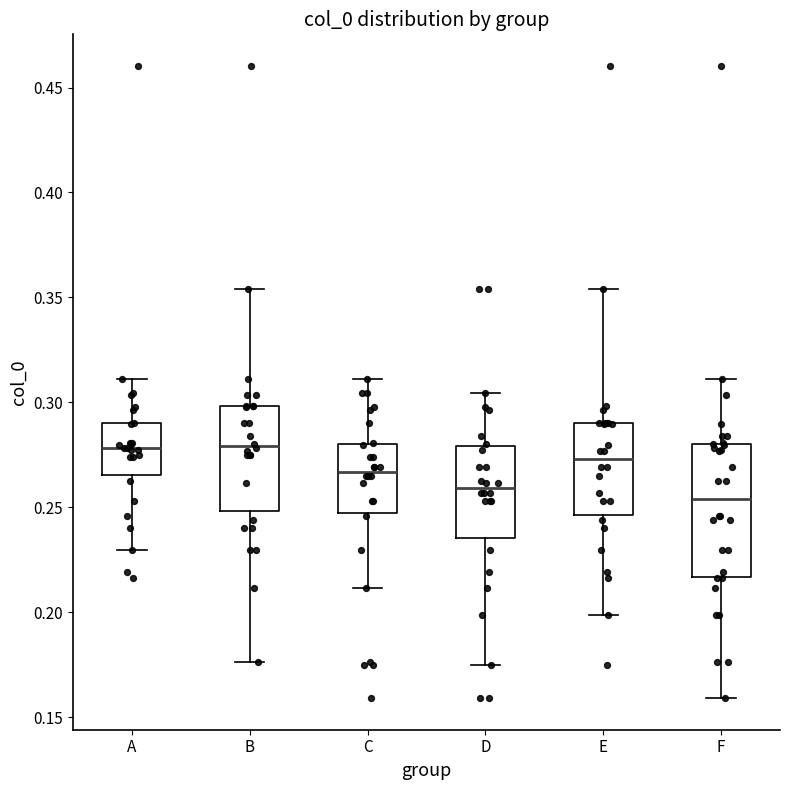

Where is the lower edge of the box for C on the y-axis? The values are not printed on the chart, so give them approximately, as read against the axis.

0.245